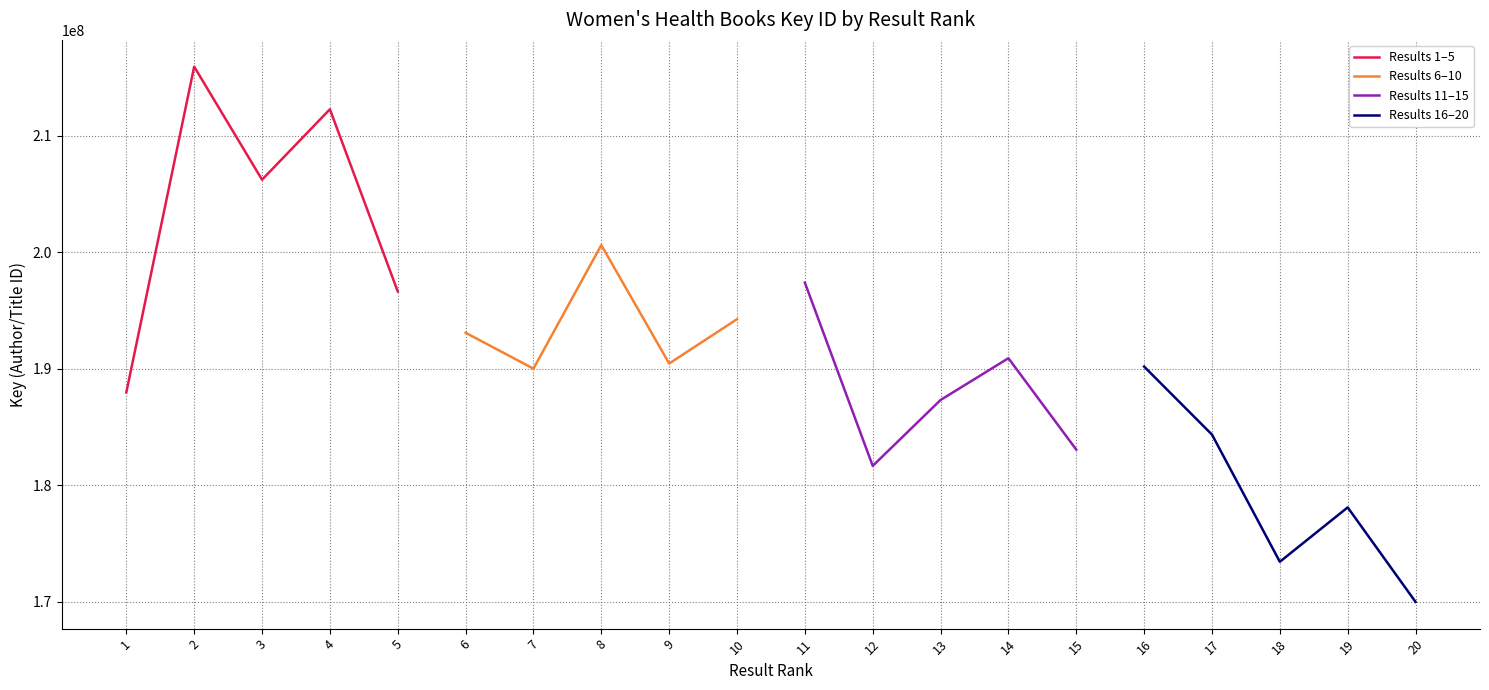

Read the Results 16–20 value at 19.

178118392